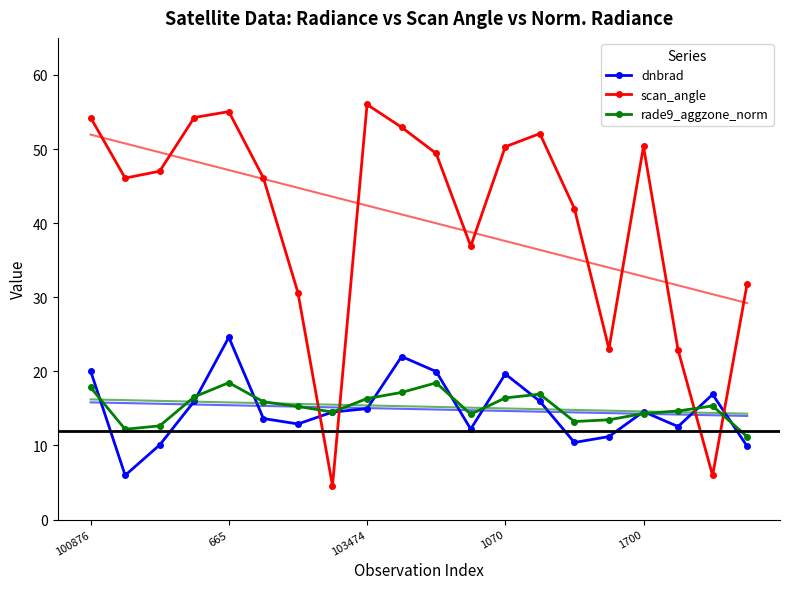

How many interior local valleys does the scan_angle series have?

5